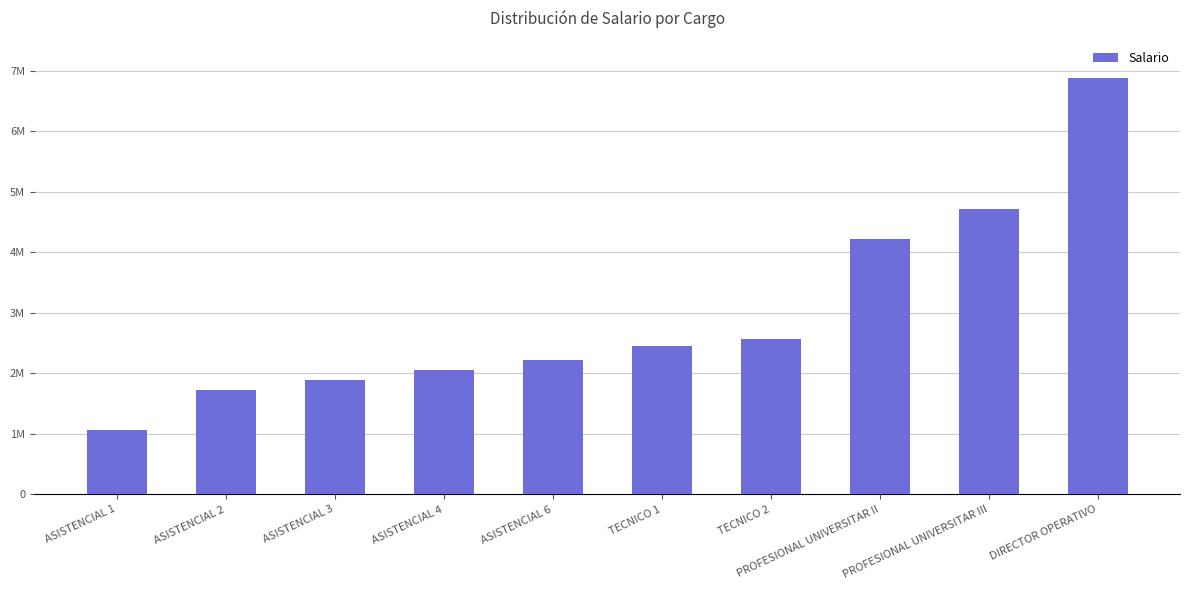

List the labels in order of value, largest first.

DIRECTOR OPERATIVO, PROFESIONAL UNIVERSITAR III, PROFESIONAL UNIVERSITAR II, TECNICO 2, TECNICO 1, ASISTENCIAL 6, ASISTENCIAL 4, ASISTENCIAL 3, ASISTENCIAL 2, ASISTENCIAL 1